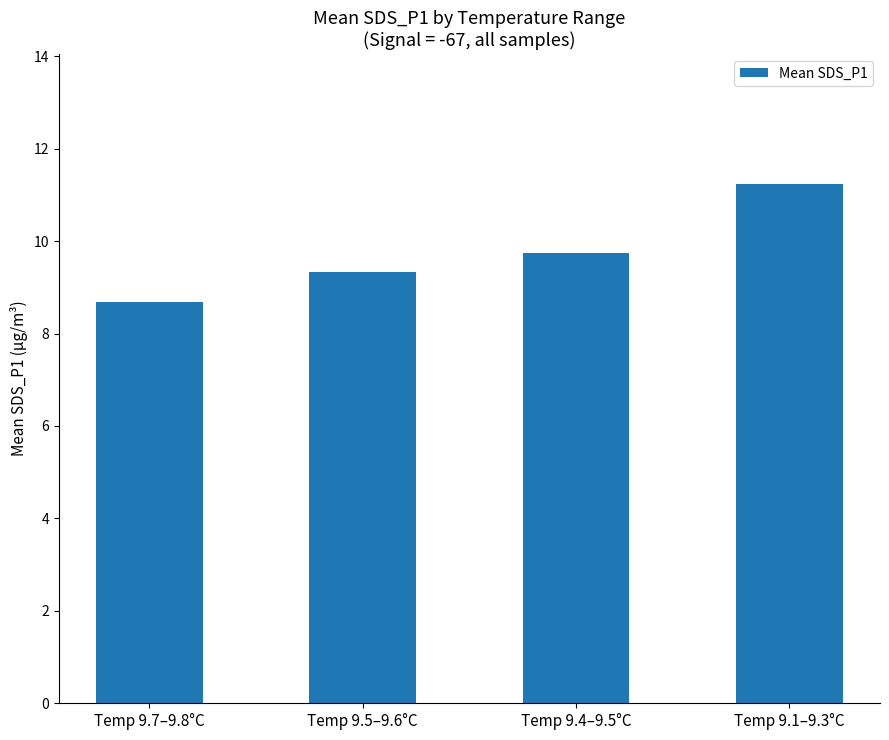

What value does the data have at Temp 9.1–9.3°C?

11.2